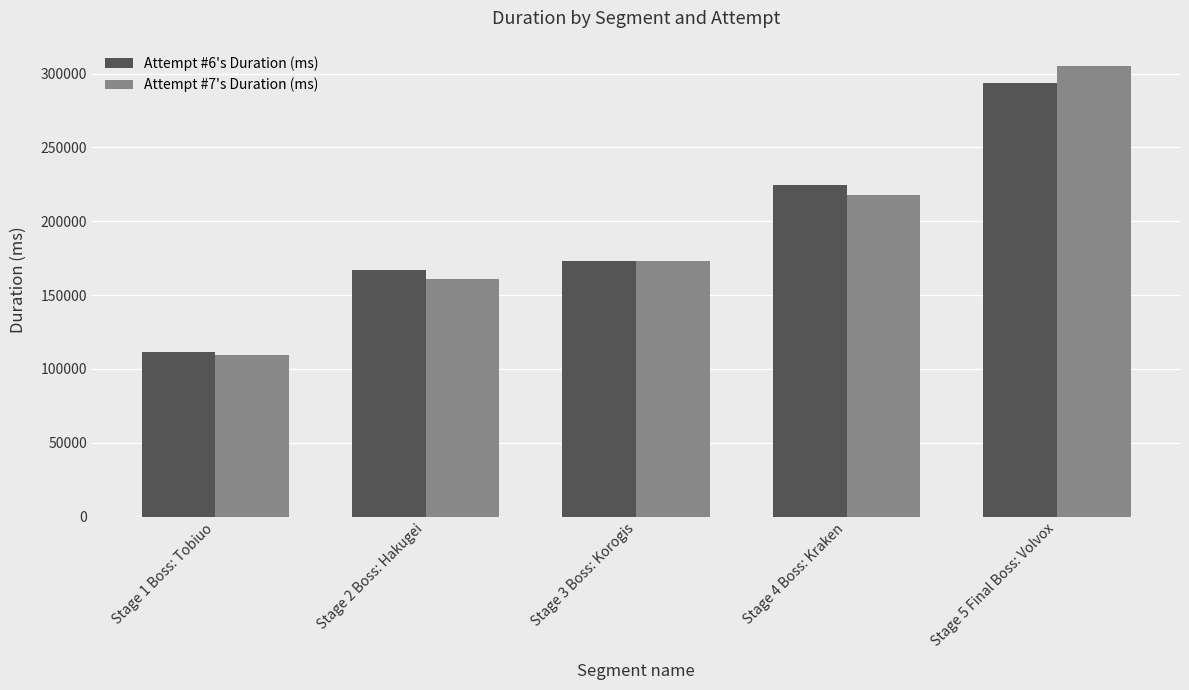

At which category does the chart reach its peak across all series?

Stage 5 Final Boss: Volvox